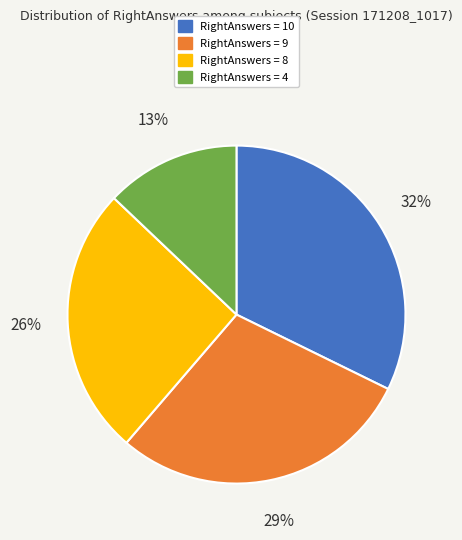

Is there a majority slice in this chart?

No